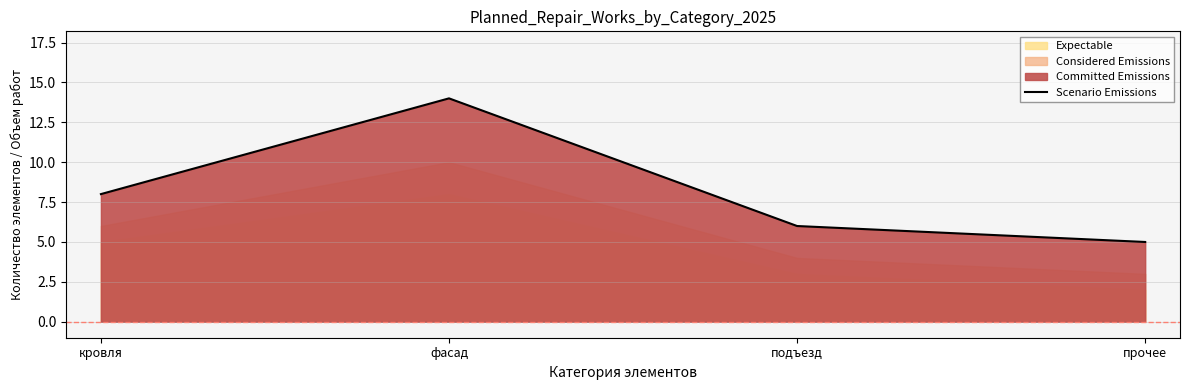

Reading left to right, transcribe all the data shown in this chart.

кровля=8	фасад=14	подъезд=6	прочее=5